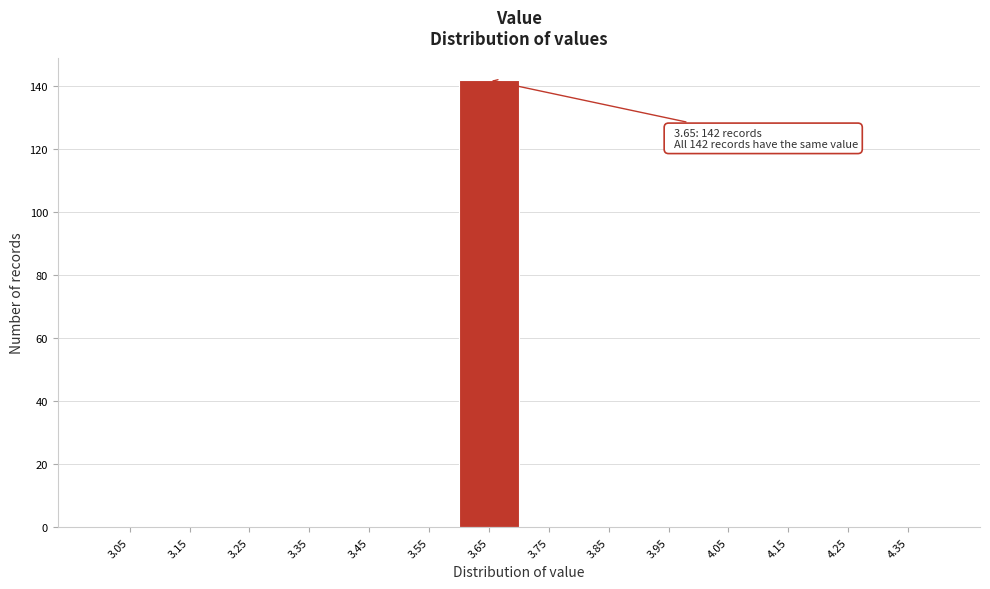

Which range on the x-axis has the tallest bar?

3.6 to 3.7